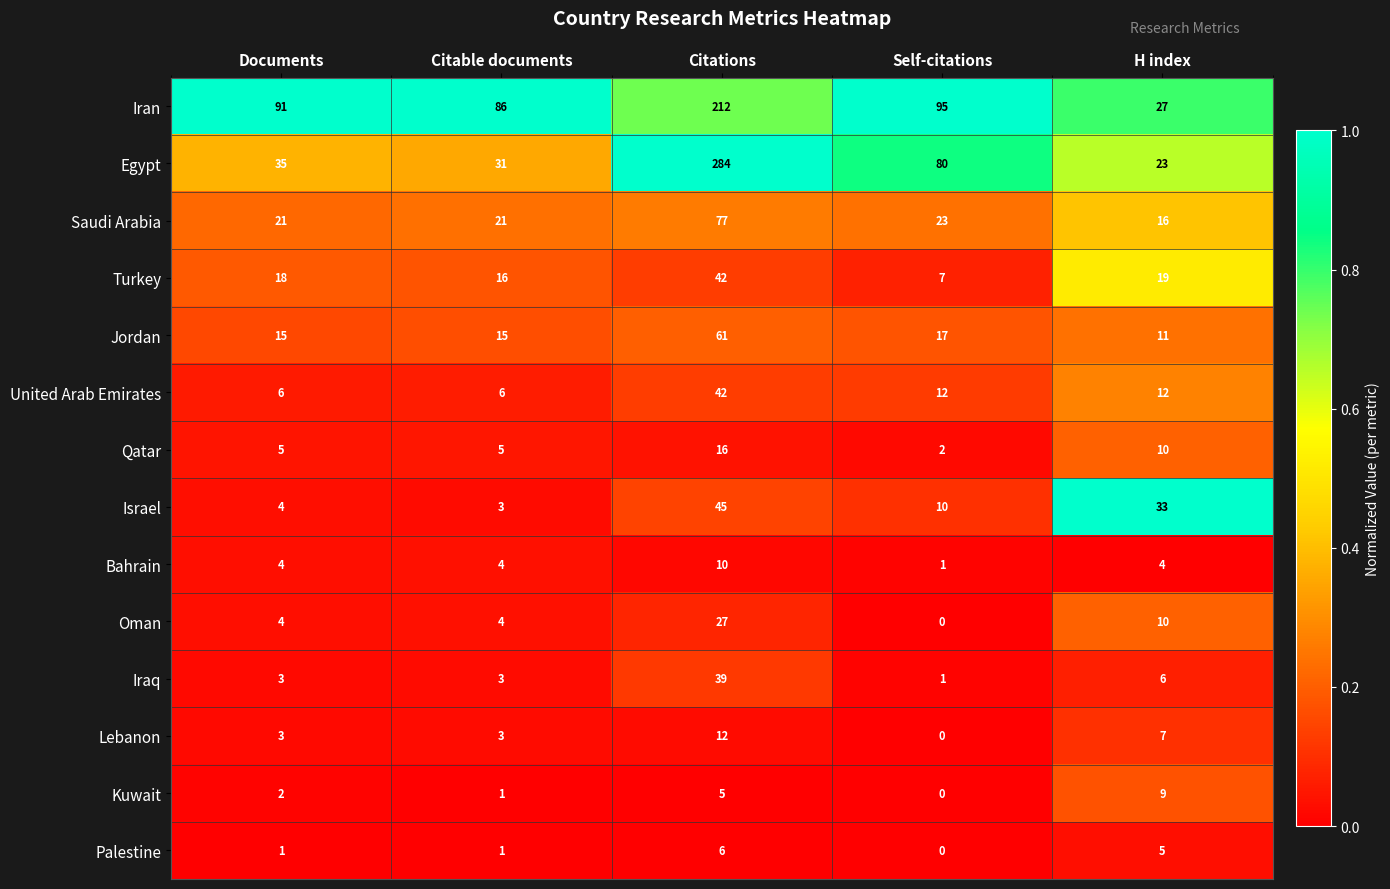

What is the difference between the second highest and minimum values in the Palestine series?

5